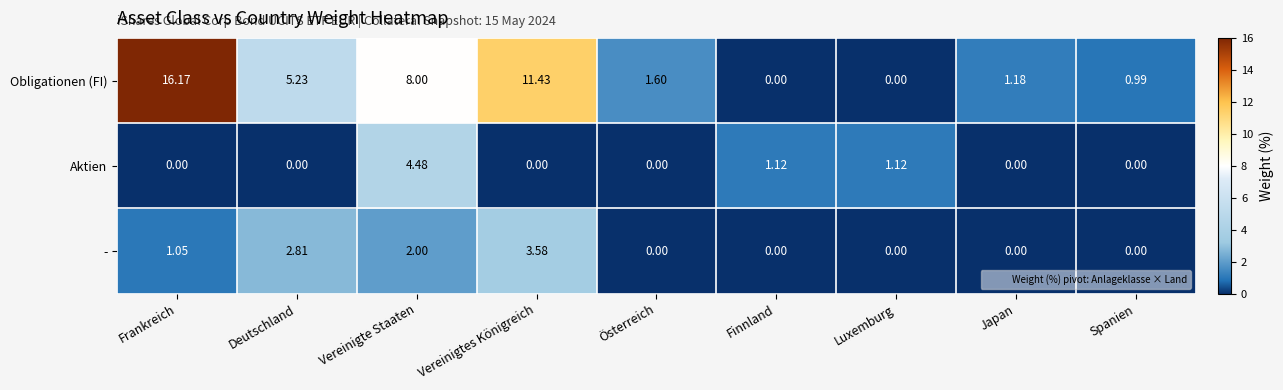

Is the value of Obligationen (FI) at Frankreich greater than the value of - at Finnland?

Yes